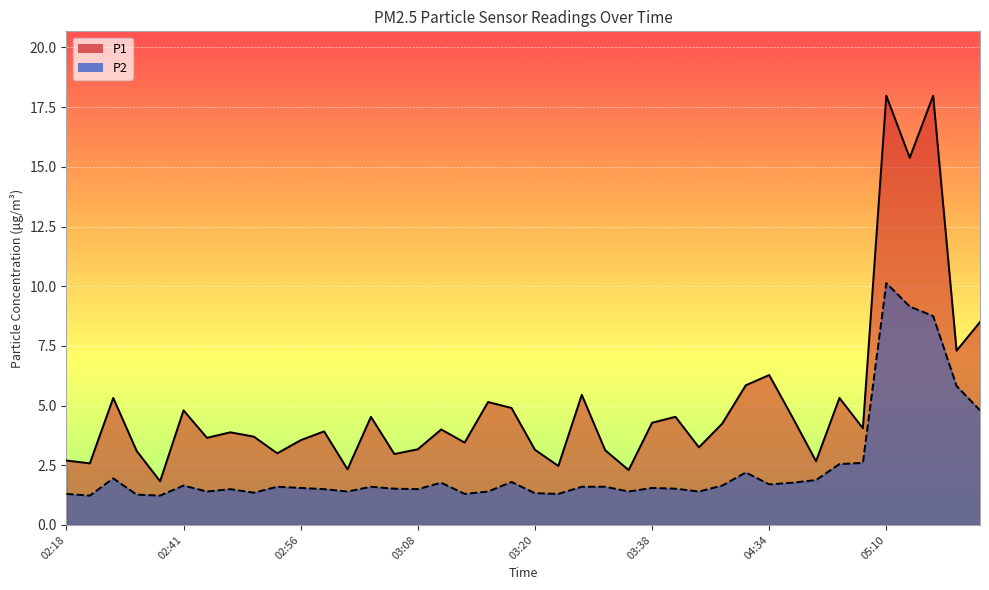

What is the approximate value of P2 at 04:52?

2.5